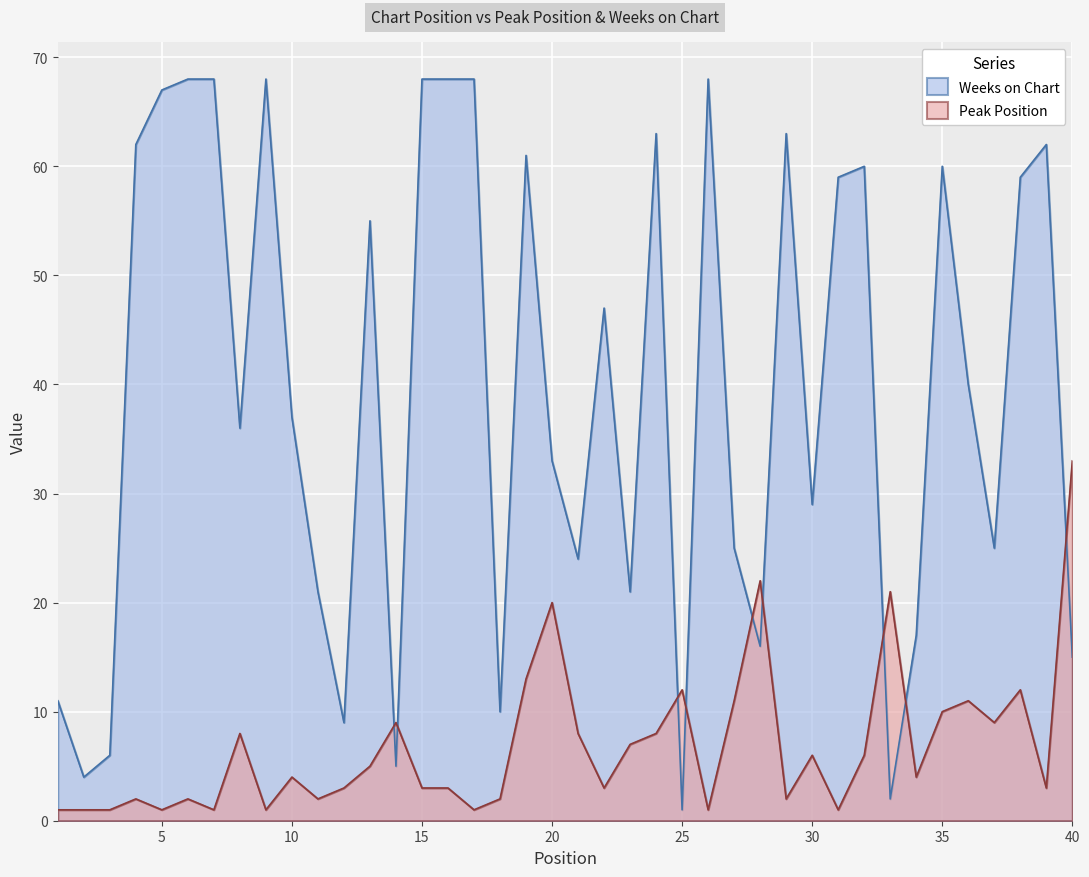

Is the value of Peak Position at 11 greater than the value of Weeks on Chart at 7?

No